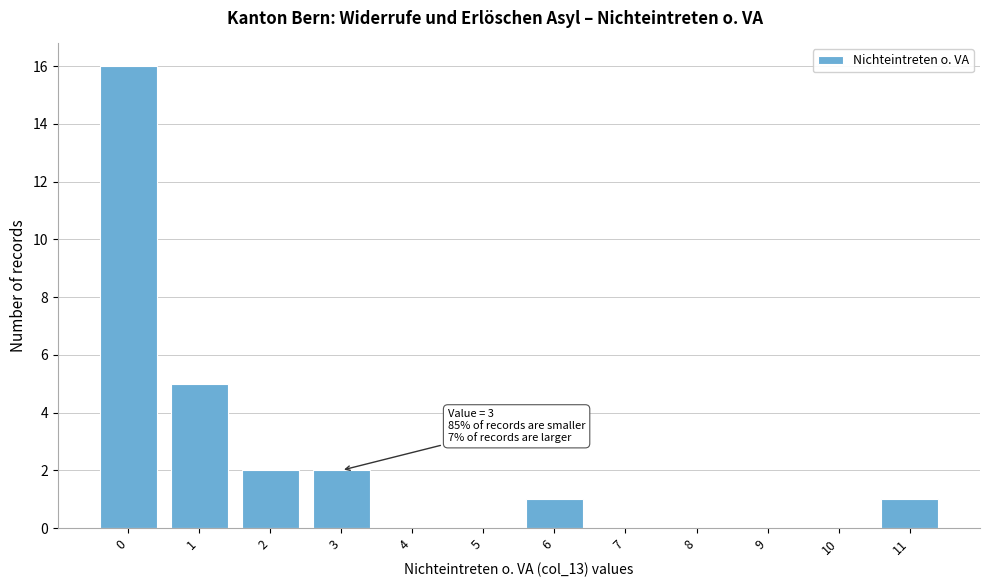

Reading left to right, transcribe all the data shown in this chart.

0=16	1=5	2=2	3=2	4=0	5=0	6=1	7=0	8=0	9=0	10=0	11=1